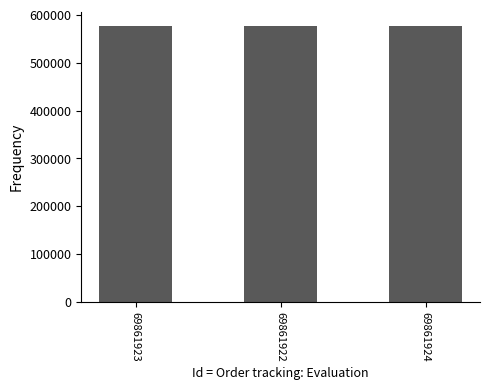

At which label does order_gsx reach its minimum?

69861923